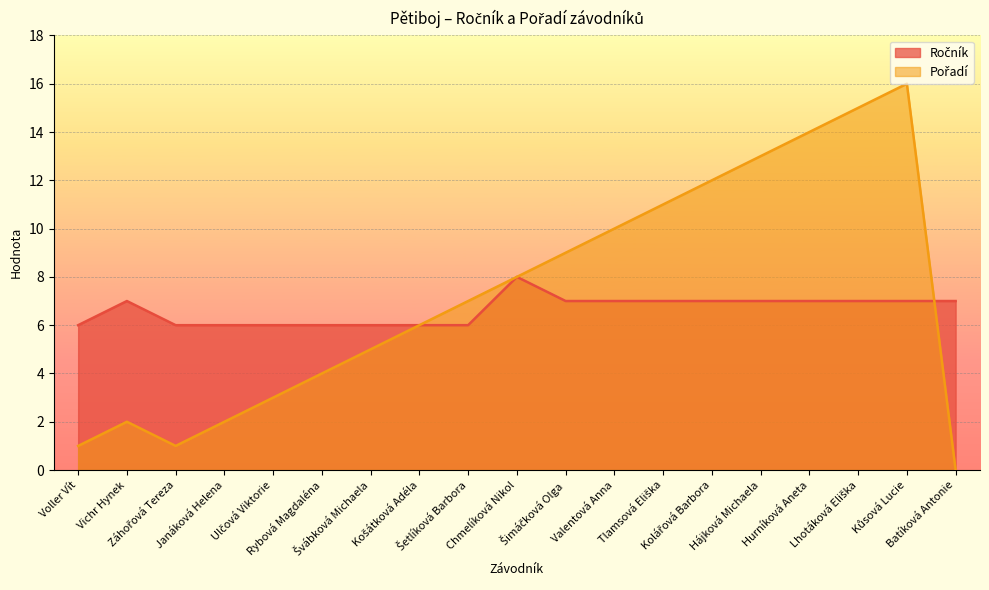

Where is the first local minimum for Pořadí?

Záhořová Tereza